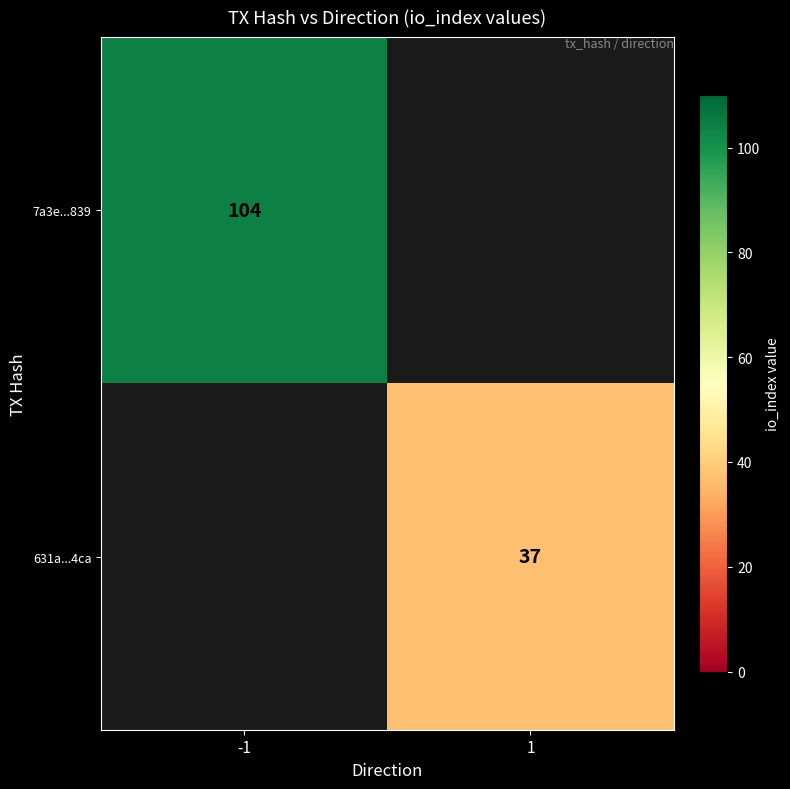

Is it true that 7a3e...839 equals 35.1 at -1?

False